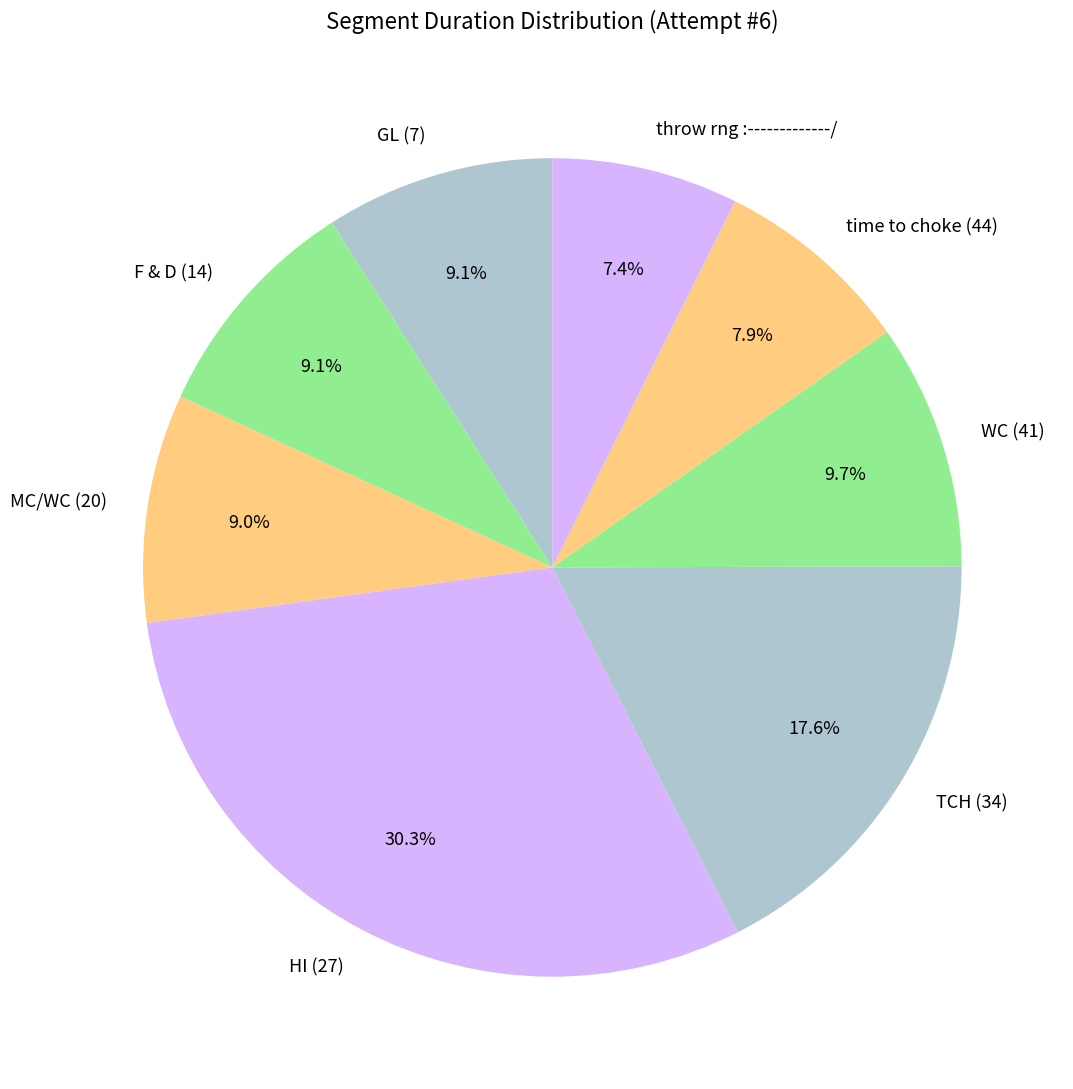

Which slice is the largest?

HI (27)